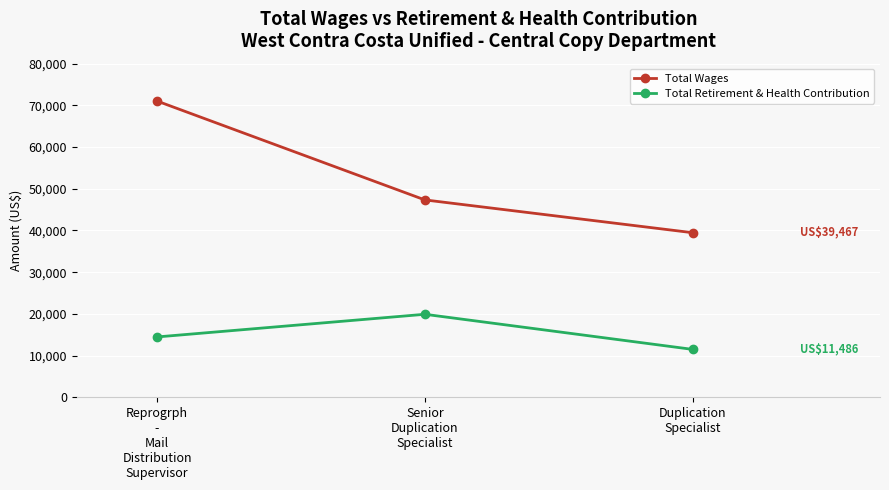

What are all the series names shown in the legend?

Total Wages, Total Retirement & Health Contribution